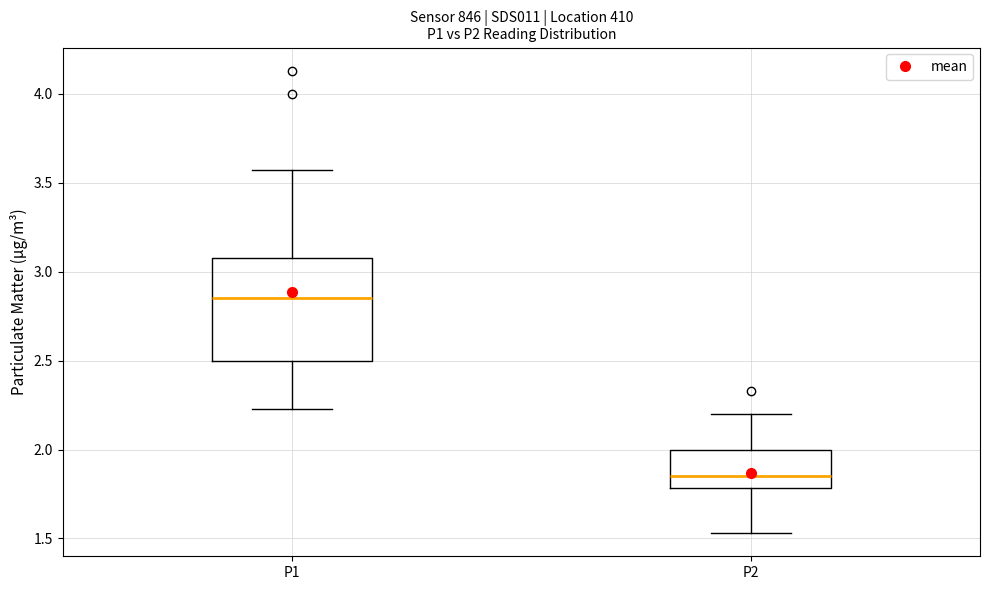

Where does the median line of the box for P1 sit on the y-axis? The values are not printed on the chart, so give them approximately, as read against the axis.

2.85